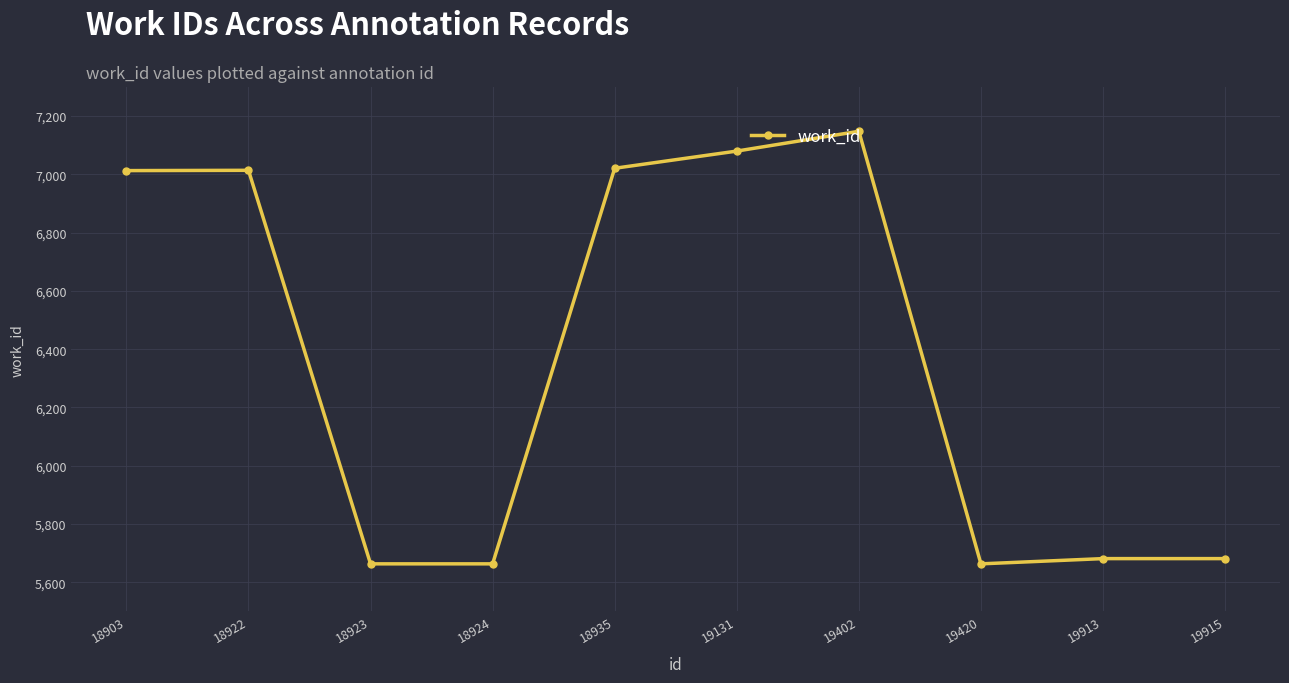

The value at 19131 is 3920. True or false?

False